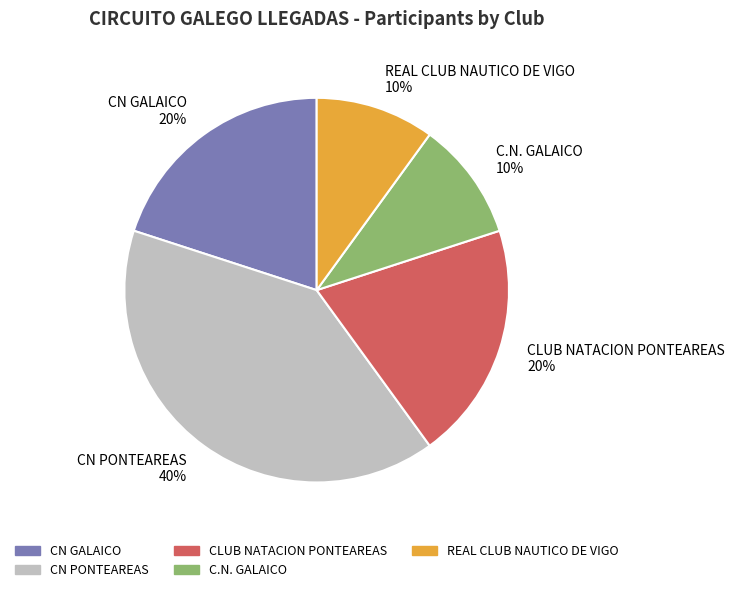

To the nearest percent, what is the combined percentage of REAL CLUB NAUTICO DE VIGO and CN PONTEAREAS?

50%